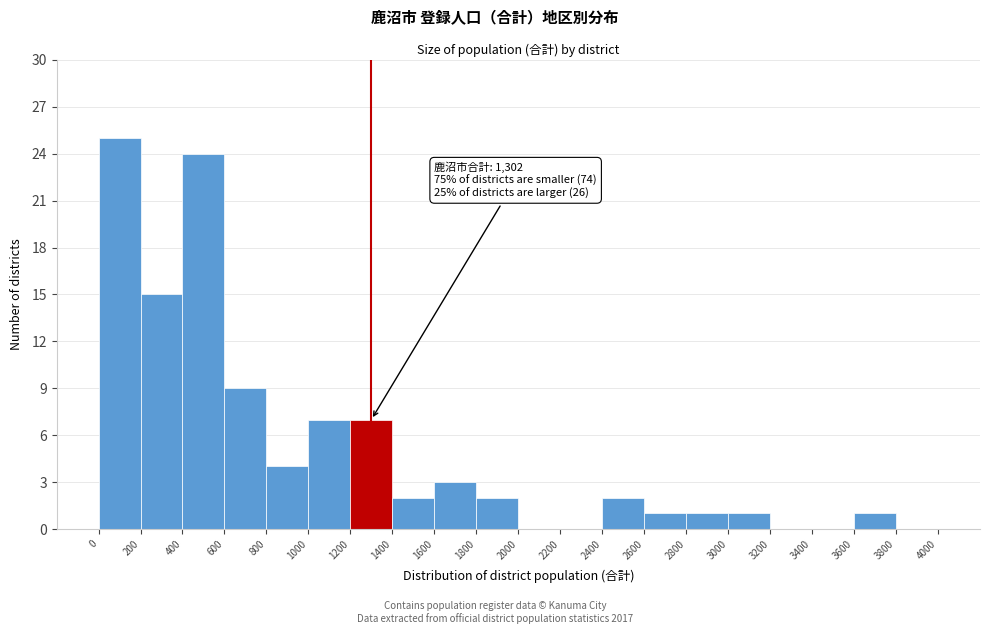

Over which range of the x-axis is the bar tallest?

0 to 200